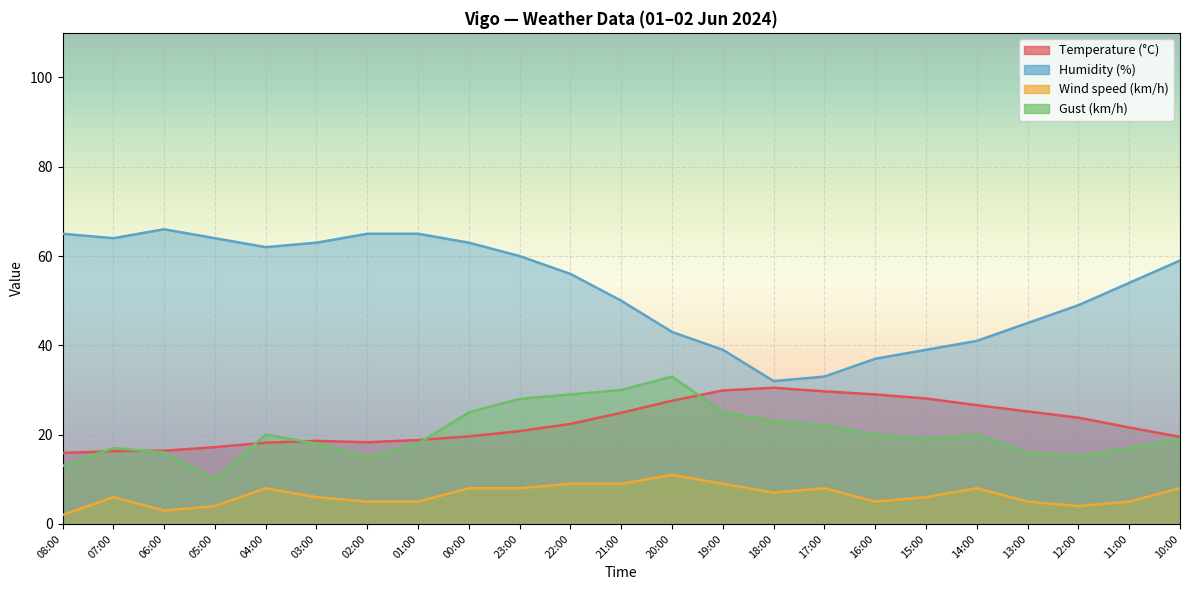

What is the value of the Temperature (°C) point at the 4th from the left?

17.2